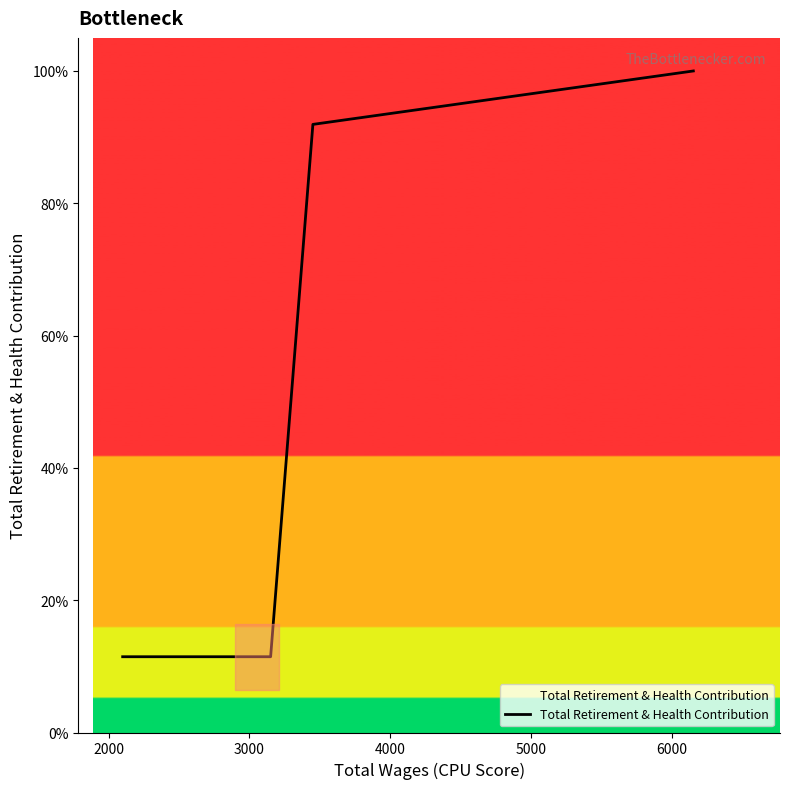

What is the value of the 1st point from the left?

11.5